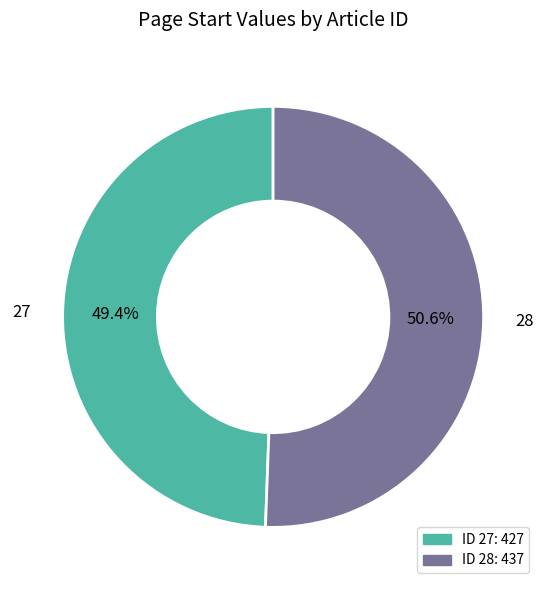

What is the smallest slice in the pie chart?

27